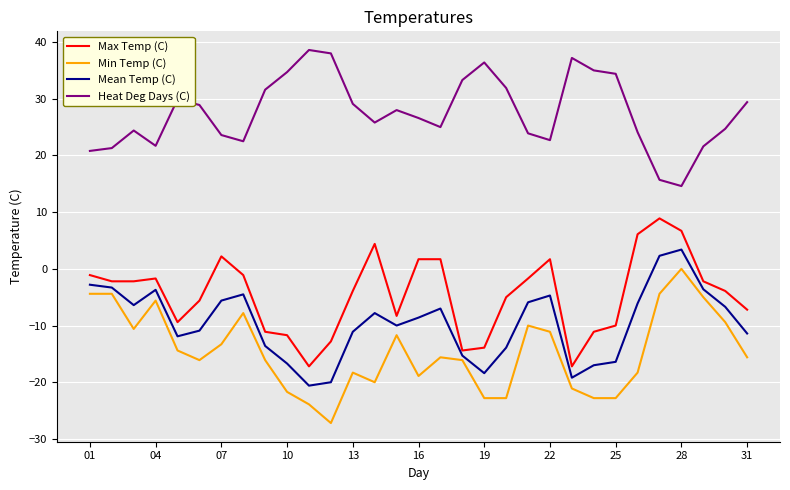

Which series has the largest total across all categories?

Heat Deg Days (C)